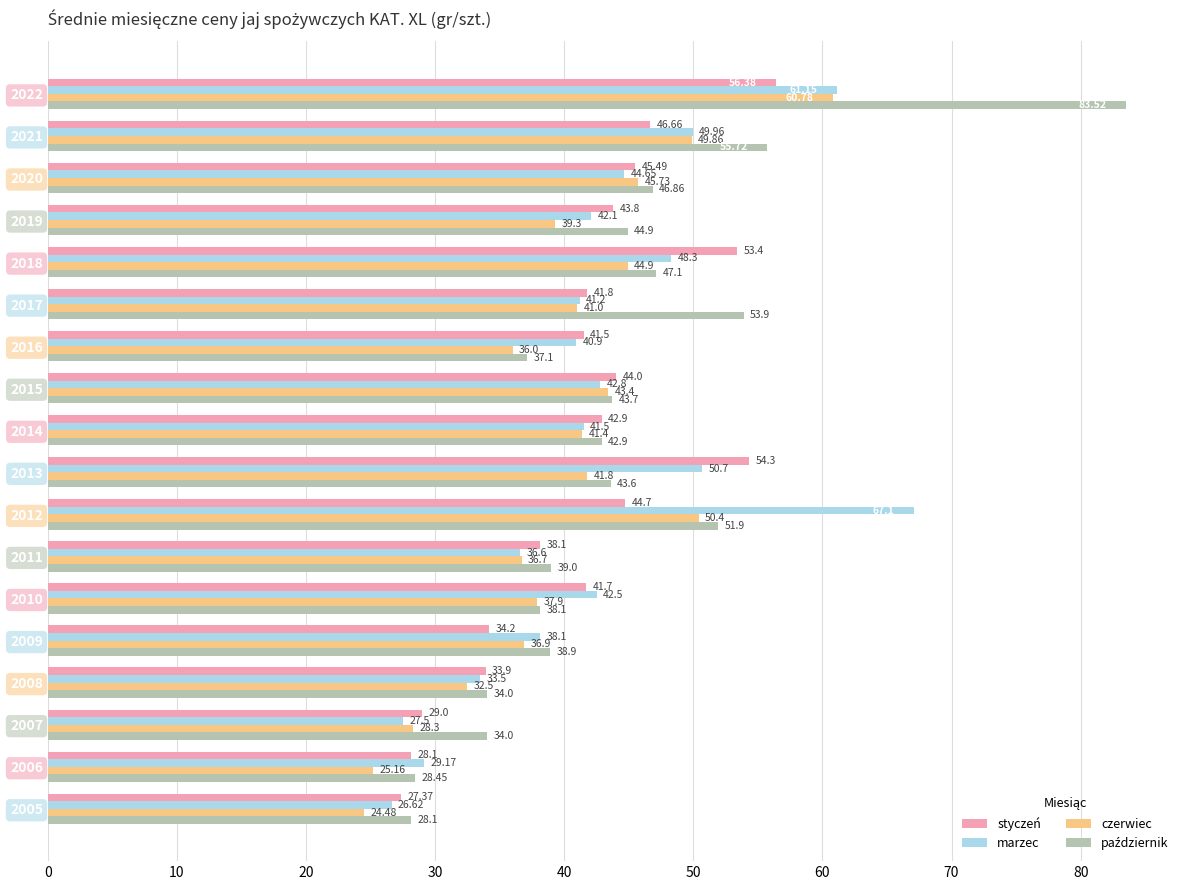

What is the lowest value of the marzec series?

26.6